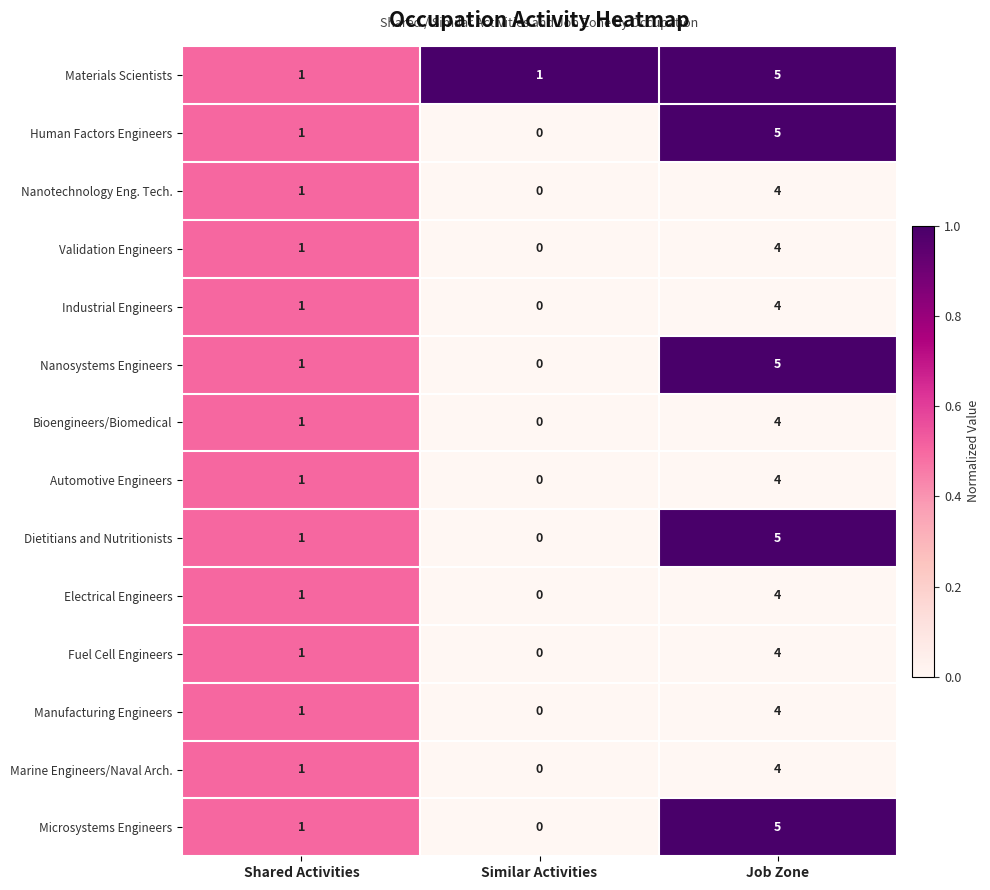

The Electrical Engineers series shows -2 at Similar Activities. True or false?

False